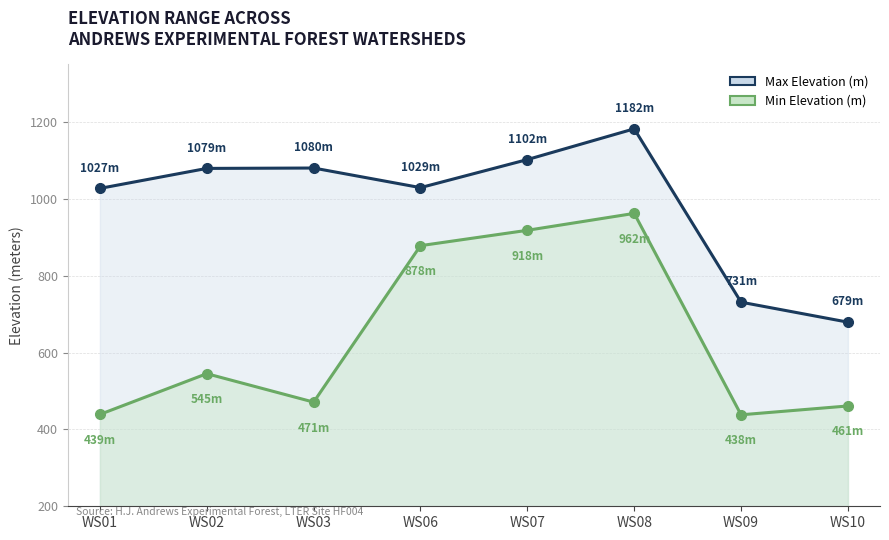

True or false: ELEVATION_MIN_meters and ELEVATION_MAX_meters cross at least once.

False